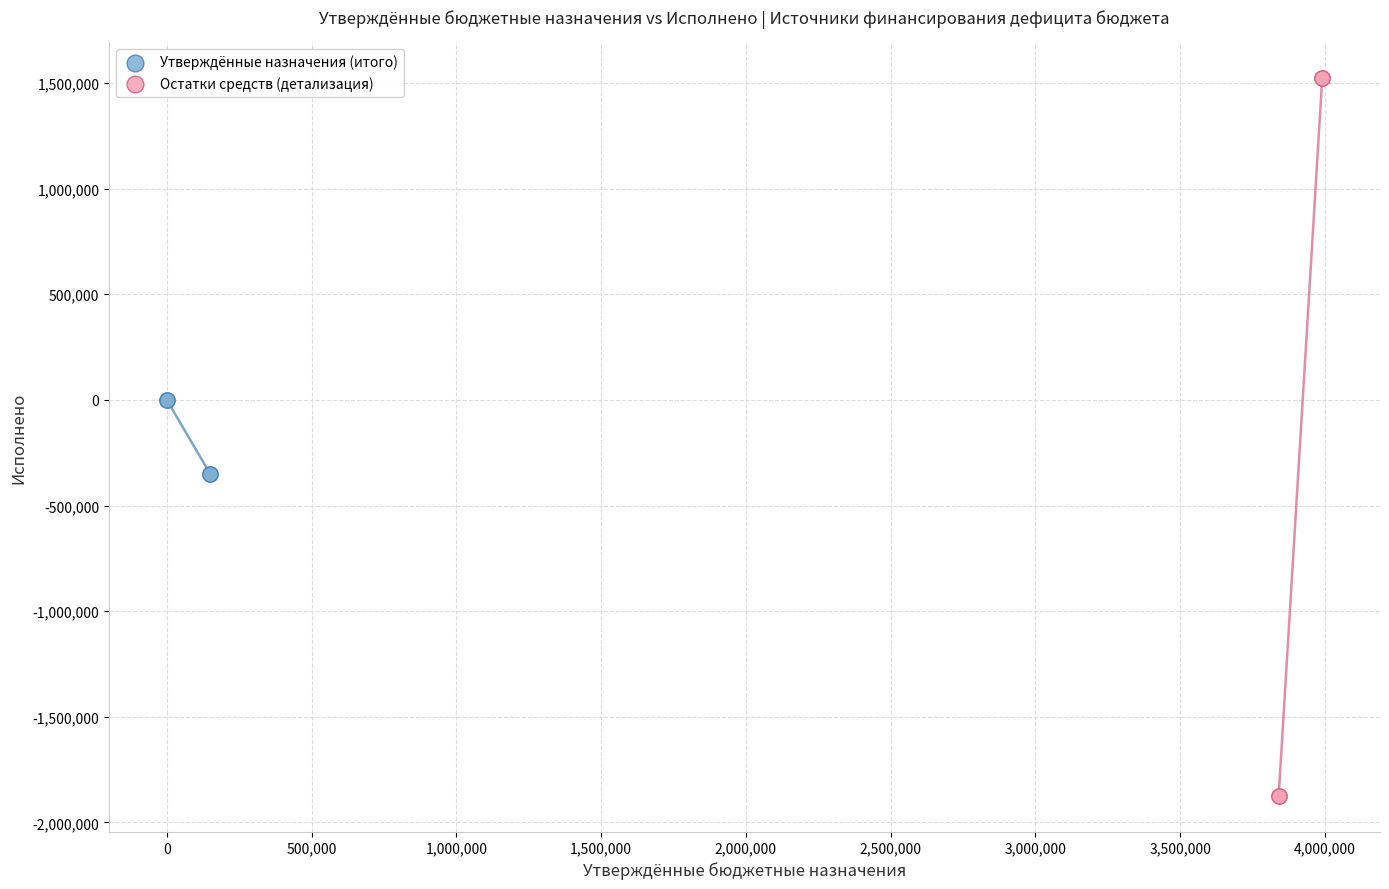

Which series contains the highest Y value?

Остатки средств (детализация)